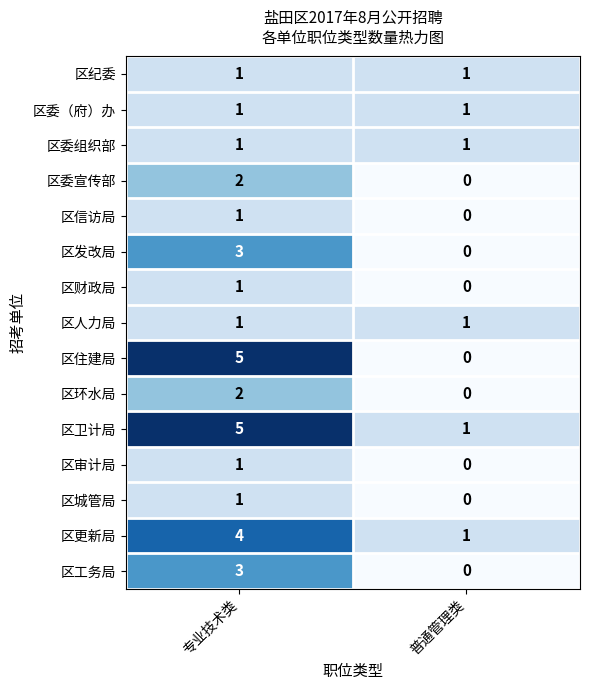

Rank the categories by 区工务局 value from lowest to highest.

普通管理类, 专业技术类